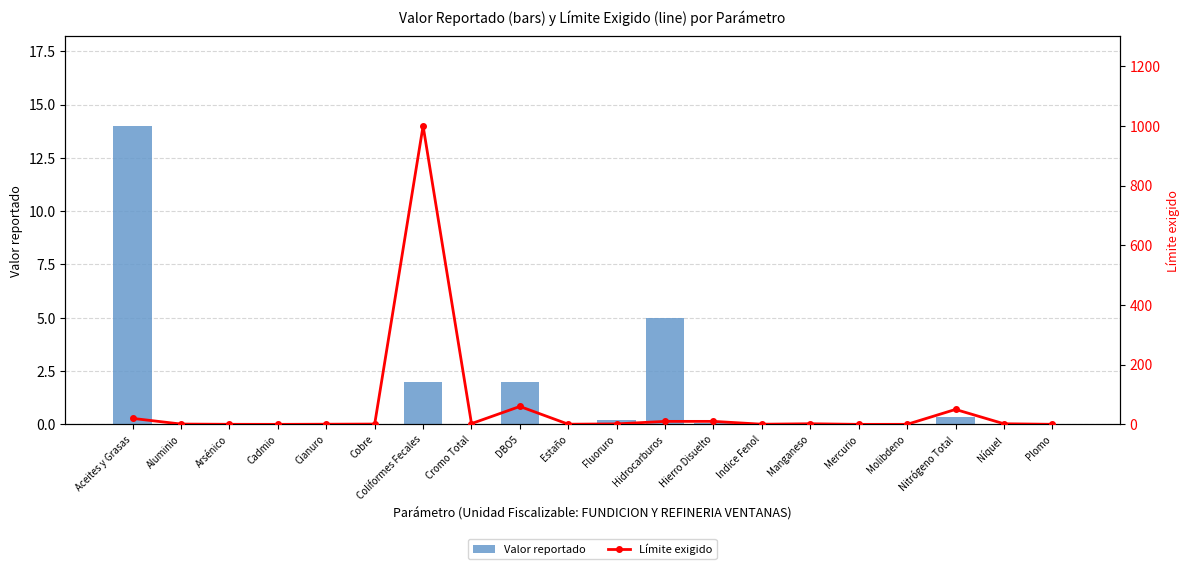

What is the total value across all series at Indice Fenol?

0.5